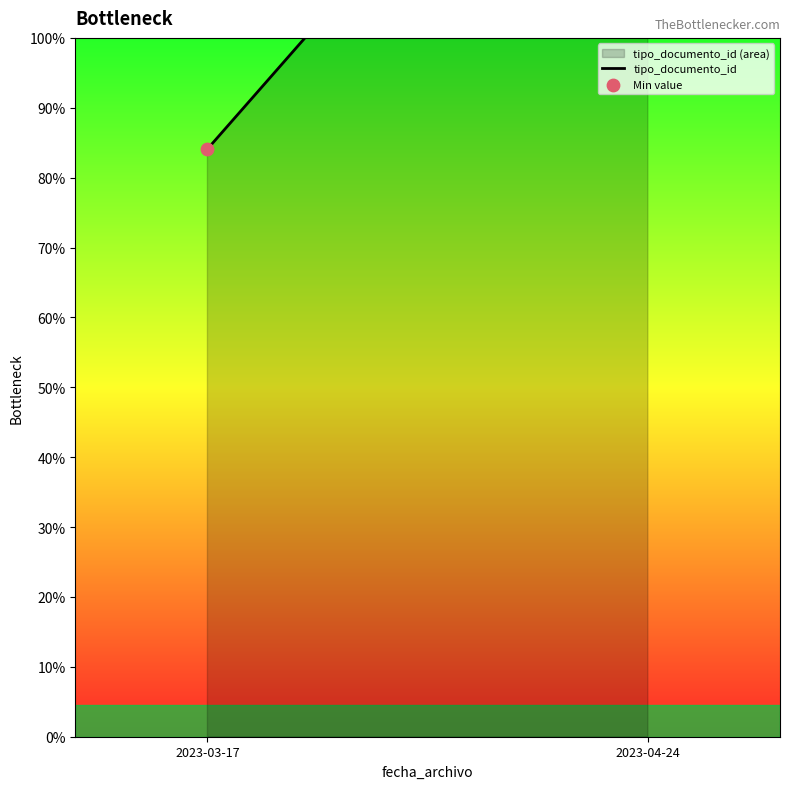

What is the ratio of the value at 2023-03-17 to the value at 2023-04-24?

0.5